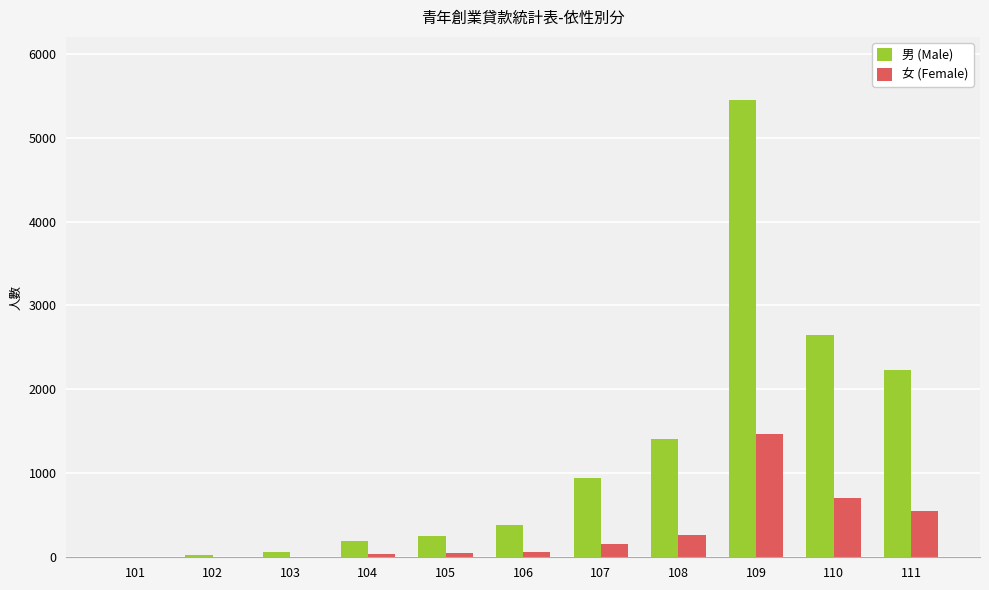

What is the greatest value displayed?

5450